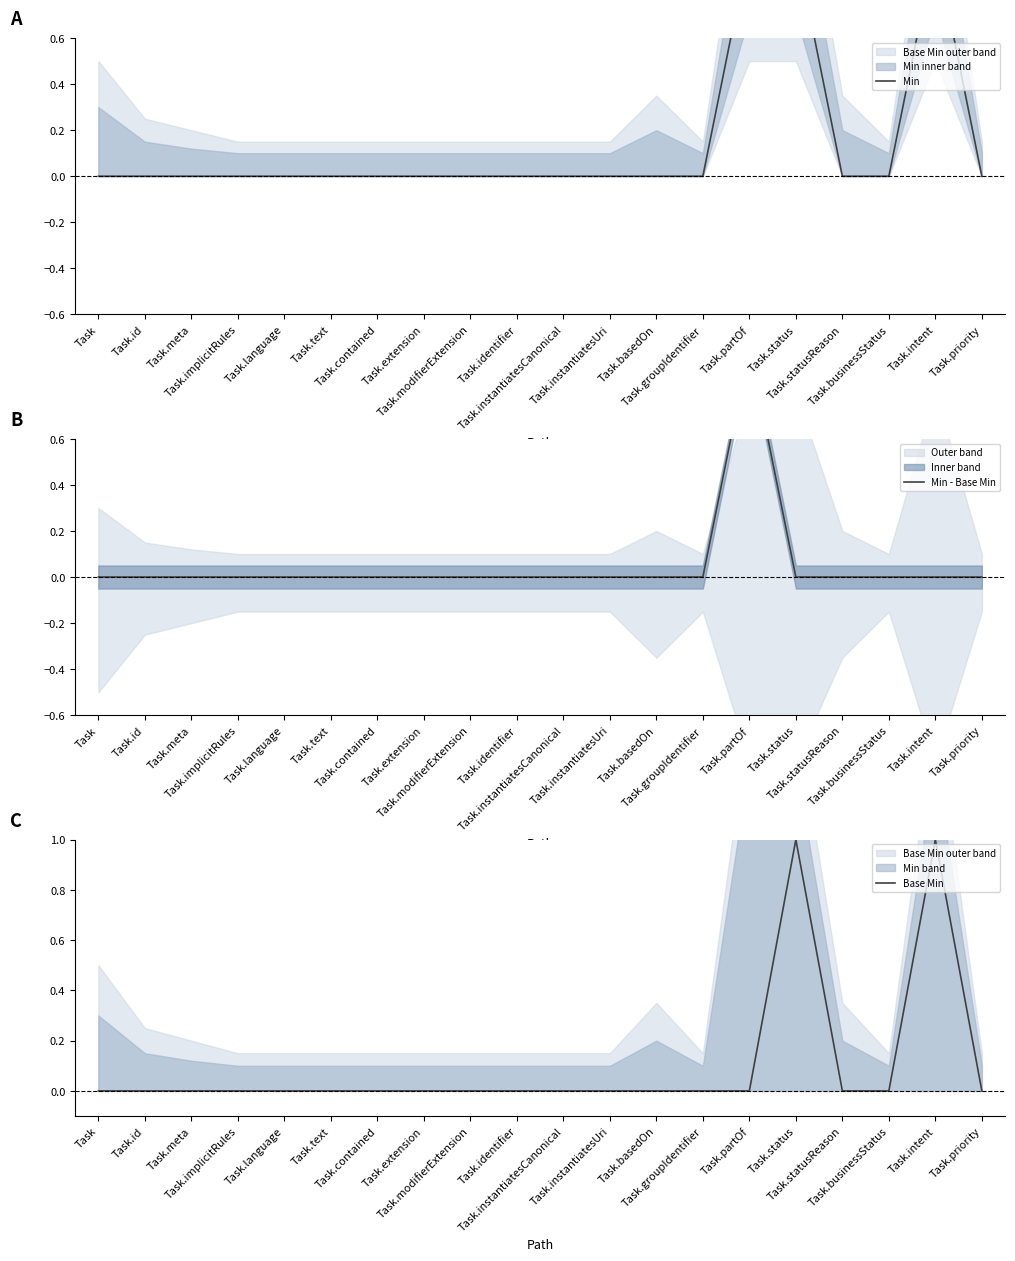

Is it true that Min - Base Min equals 0 at Task.implicitRules?

True